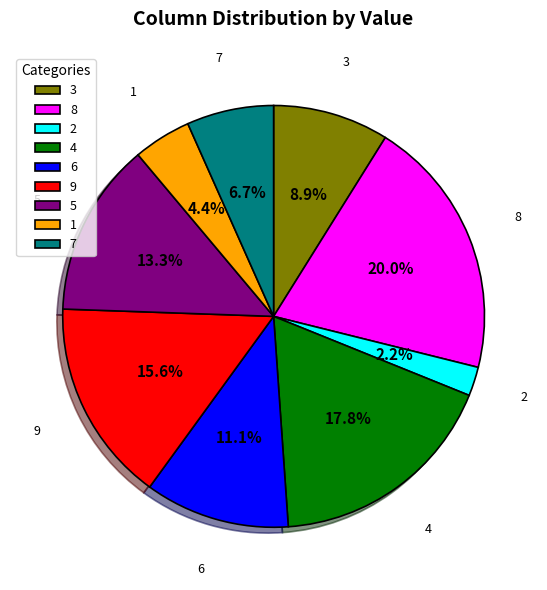

What percentage is the 5 slice, to the nearest percent?

13%